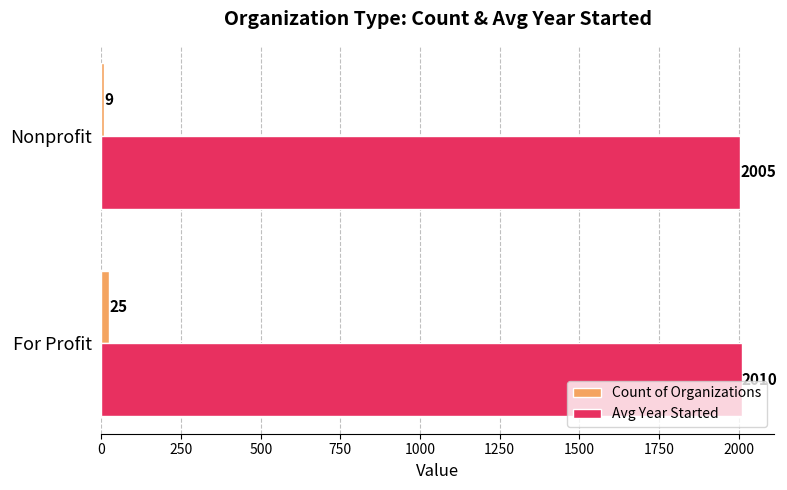

What is the sum of all Count of Organizations values?

34.0